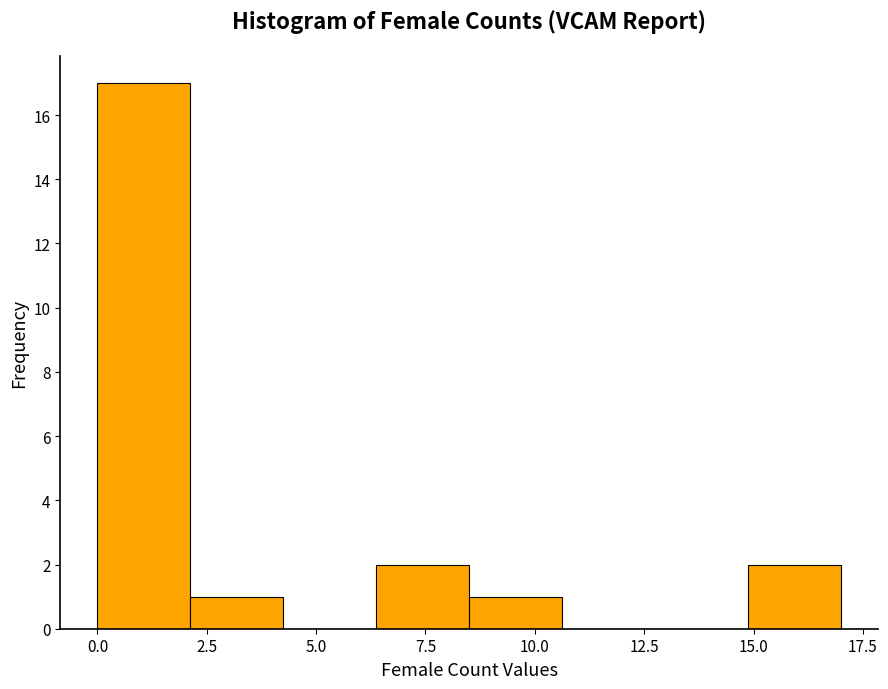

What is the height of the bar covering 15.0 to 17.0 on the x-axis? Neither the bar edges nor the heights are printed on the chart, so give them approximately, as read against the axes.

2